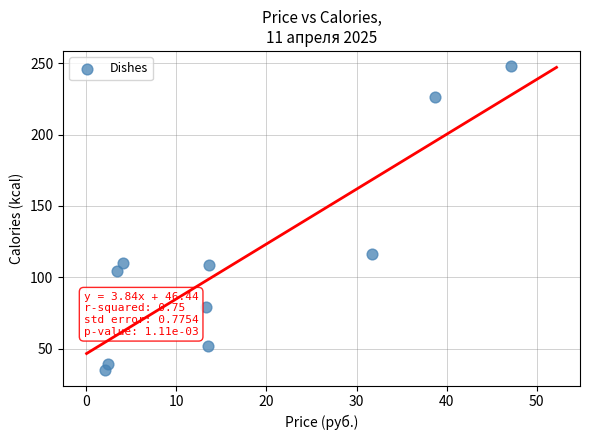

What Y value in the scatter plot is closest to 141?

116.2